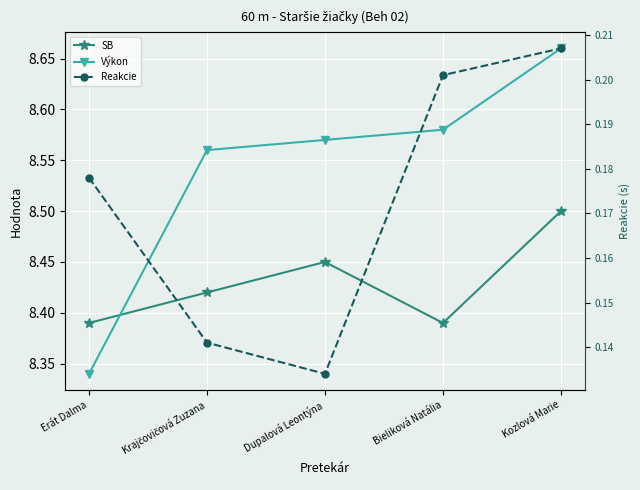

Reading left to right, transcribe all the data shown in this chart.

SB: Erát Dalma=8.4	Krajčovičová Zuzana=8.4	Dupalová Leontýna=8.4	Bieliková Natália=8.4	Kozlová Marie=8.5
Výkon: Erát Dalma=8.3	Krajčovičová Zuzana=8.6	Dupalová Leontýna=8.6	Bieliková Natália=8.6	Kozlová Marie=8.7
Reakcie: Erát Dalma=0.2	Krajčovičová Zuzana=0.1	Dupalová Leontýna=0.1	Bieliková Natália=0.2	Kozlová Marie=0.2